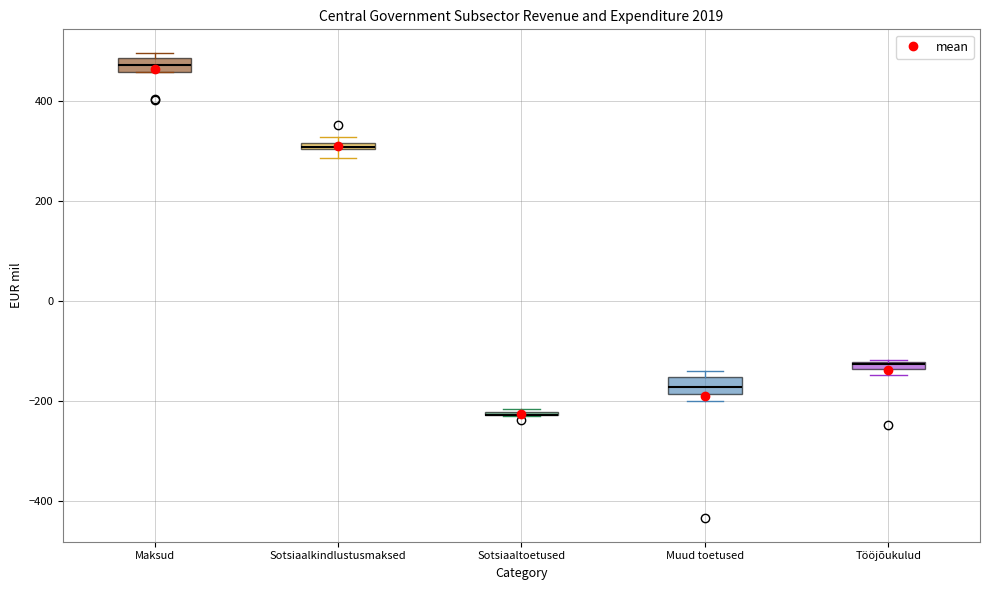

Where is the lower edge of the box for Muud toetused on the y-axis? The values are not printed on the chart, so give them approximately, as read against the axis.

-180